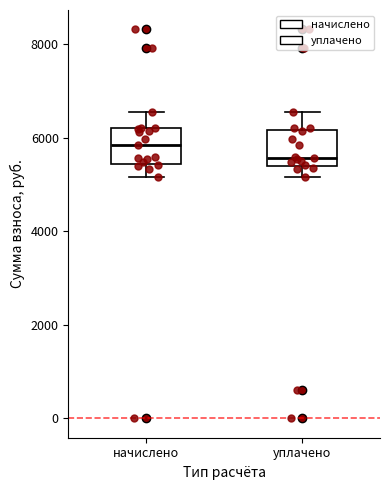

Reading left to right, transcribe this box plot: for each box, give where its median line is, the range the box spans, and where its two whiskers end, as read against the y-axis. The values are not printed on the chart, so give them approximately, as read against the axis.

начислено: median 5800, box 5400 to 6200, whiskers 5200 to 6600
уплачено: median 5600, box 5400 to 6200, whiskers 5200 to 6600